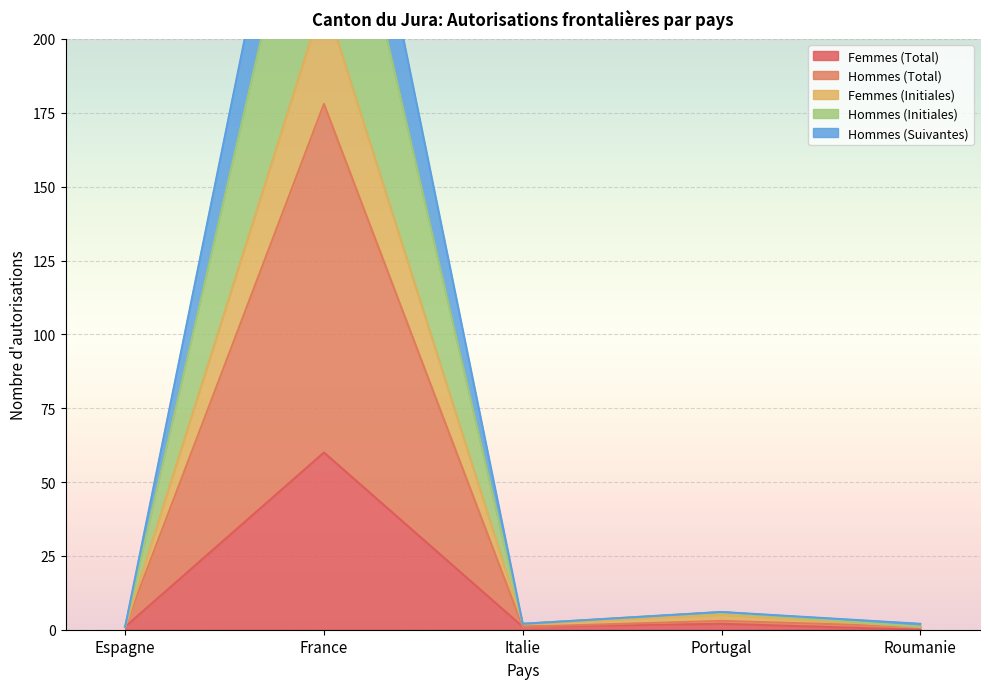

At which category is the sum across all series the highest?

France